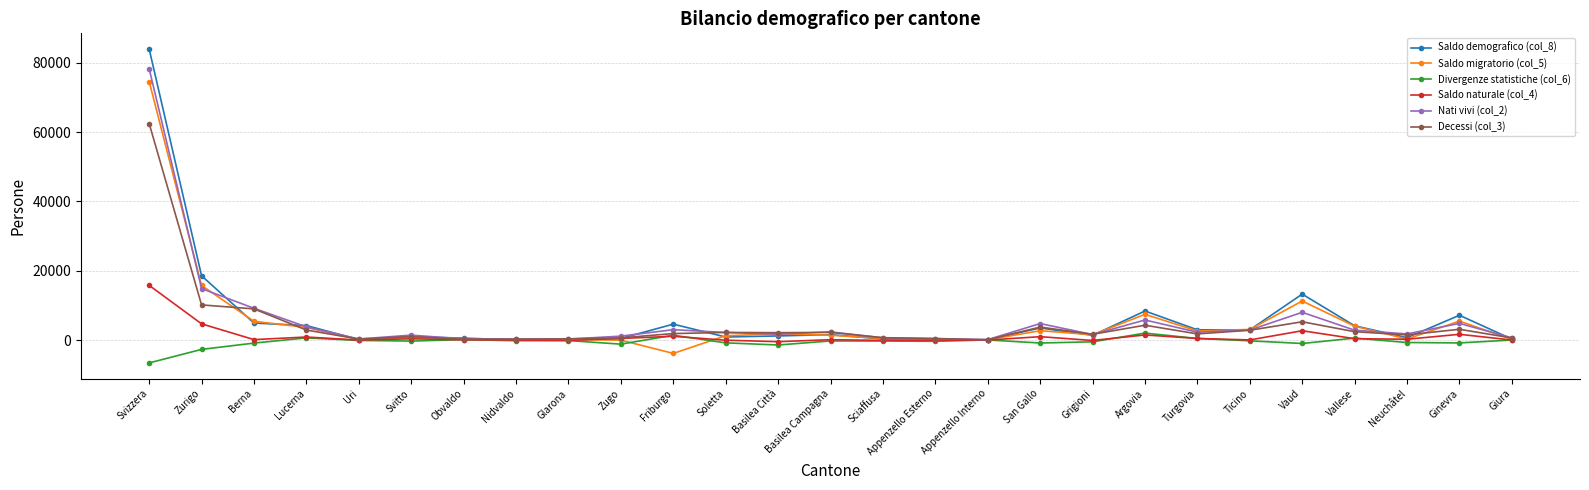

Where is Saldo demografico (col_8) nearest to the value 41969?

Zurigo